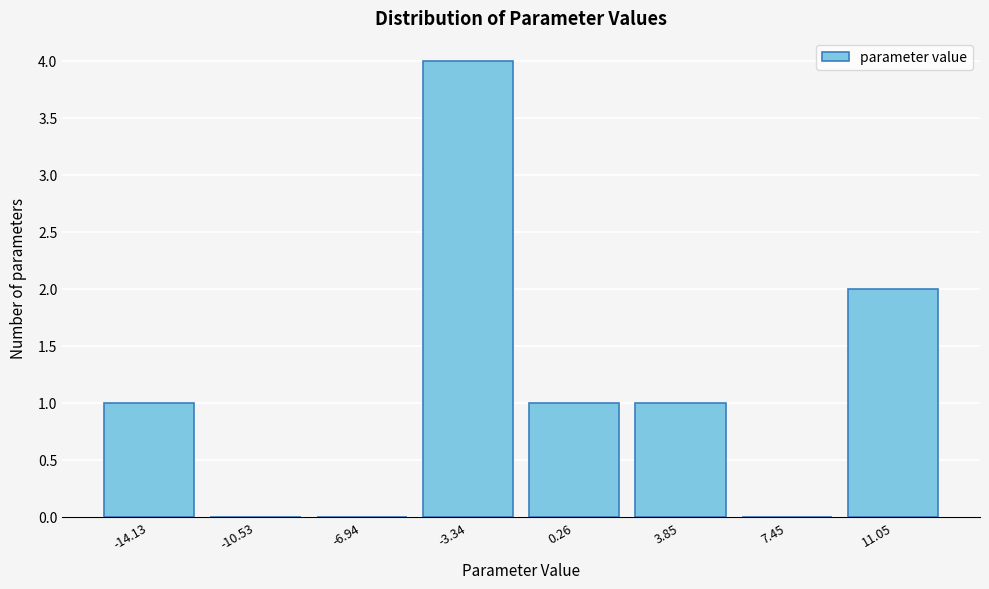

Reading left to right, what are all the values shown in this chart?

-14.13=1	-10.53=0	-6.94=0	-3.34=4	0.26=1	3.85=1	7.45=0	11.05=2